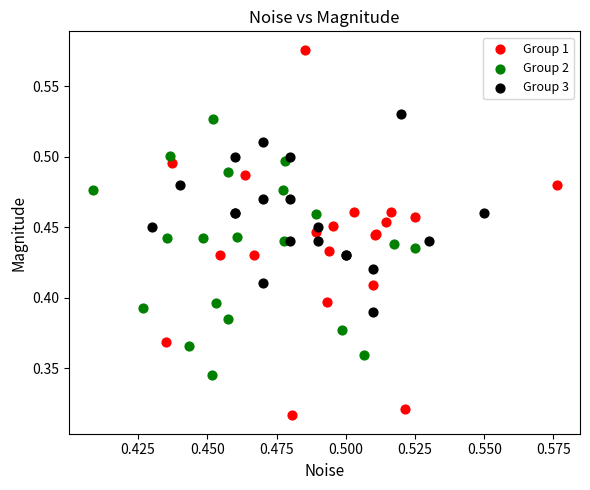

Which series contains the lowest Y value?

Group 1